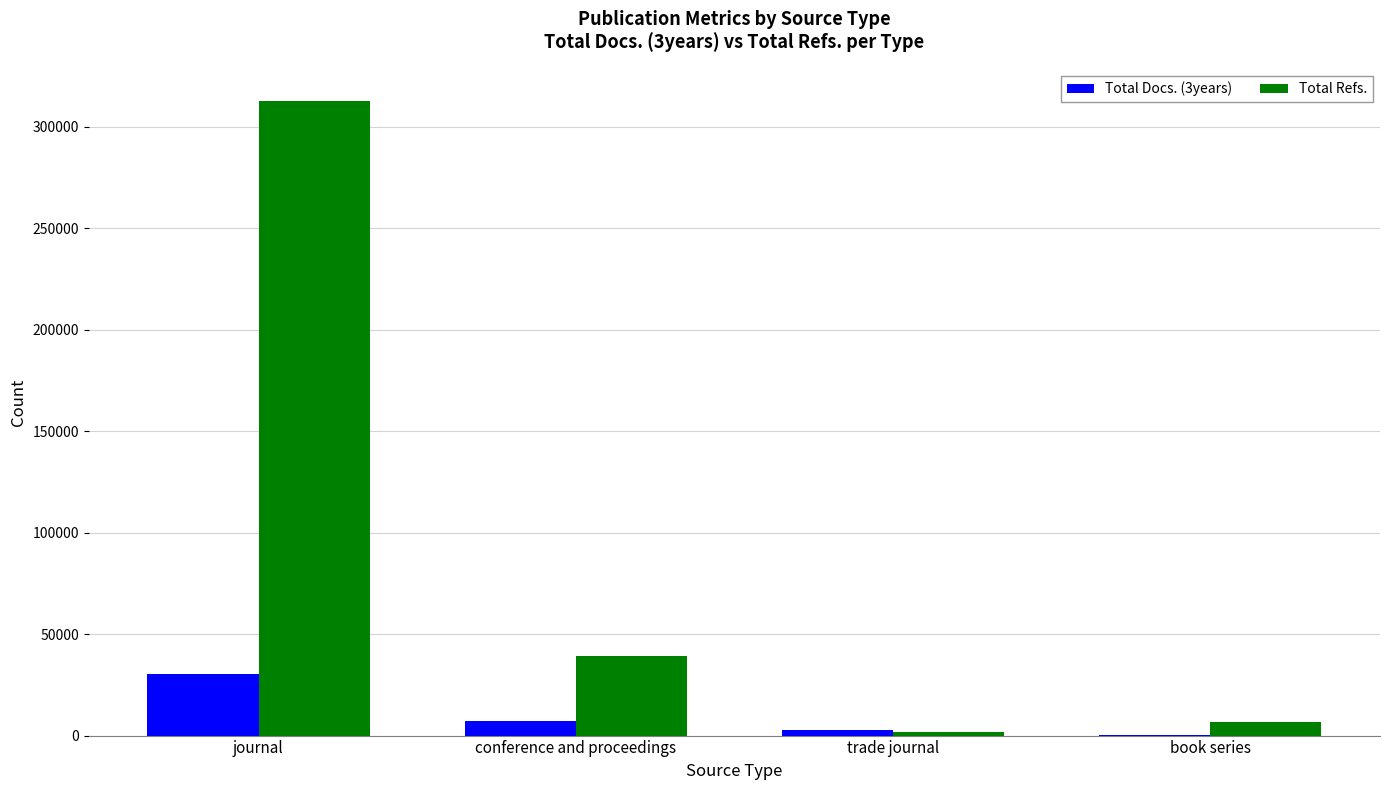

What is the average value of the Total Docs. (3years) series?

10154